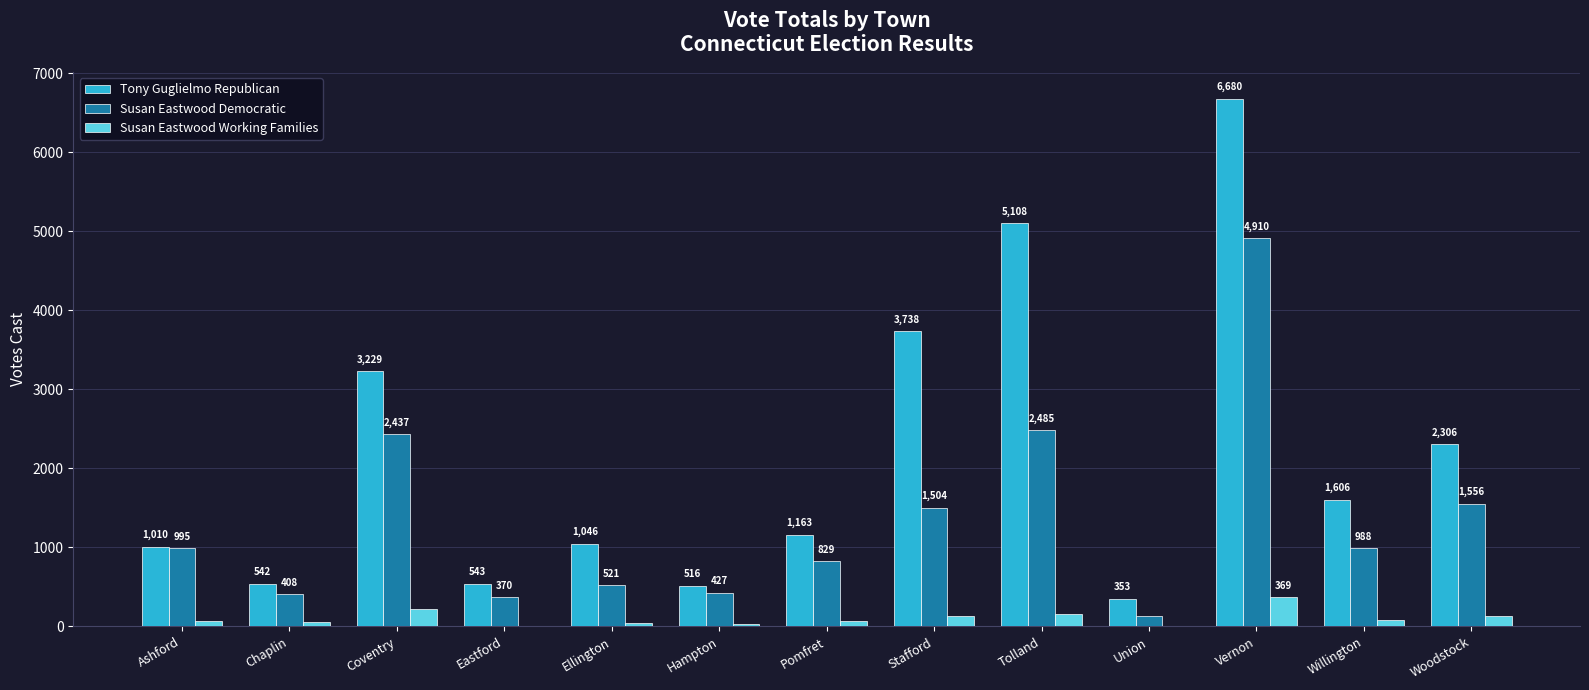

What are all the series names shown in the legend?

Tony Guglielmo Republican, Susan Eastwood Democratic, Susan Eastwood Working Families